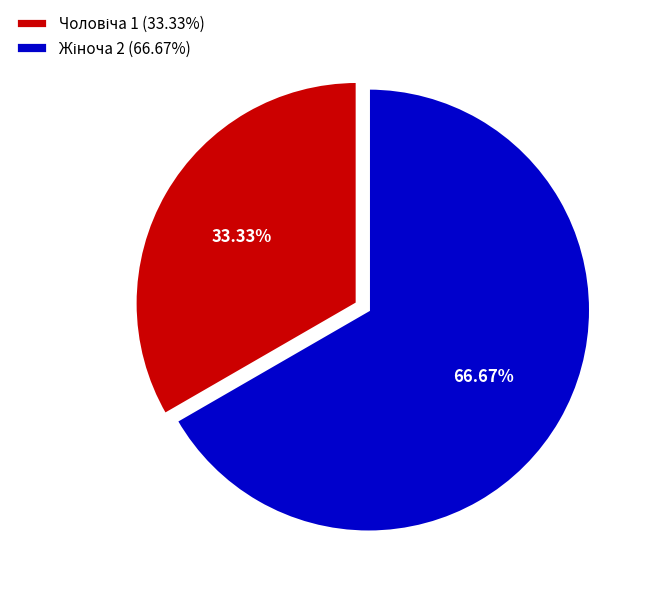

Does any single category account for the majority?

Yes